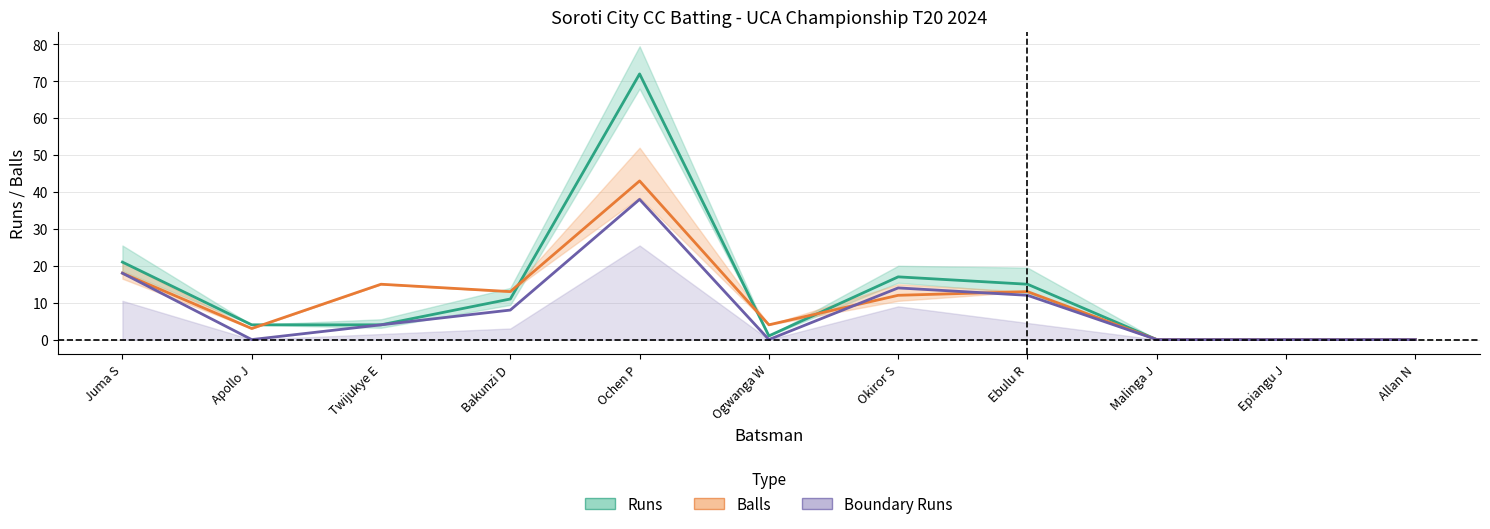

Reading left to right, transcribe all the data shown in this chart.

Runs: 21	4	4	11	72	1	17	15	0	0	0
Balls: 18	3	15	13	43	4	12	13	0	0	0
Boundary Runs: 18	0	4	8	38	0	14	12	0	0	0